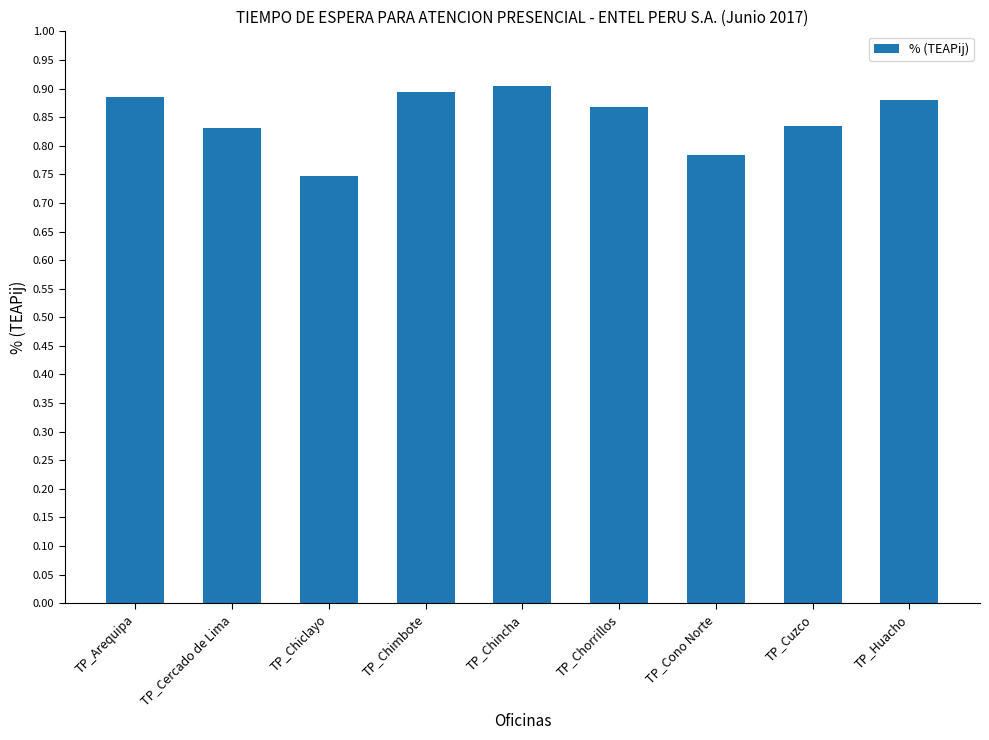

At which label is the value closest to 0?

TP_Chiclayo